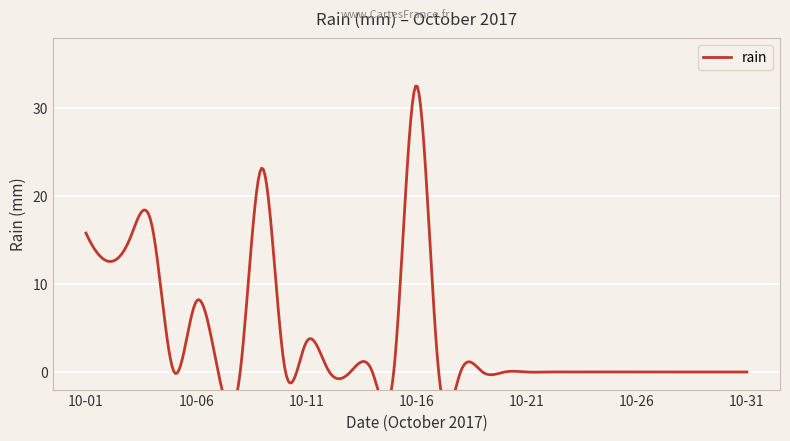

Is it true that the value at 2017-10-30 is -14.2?

False